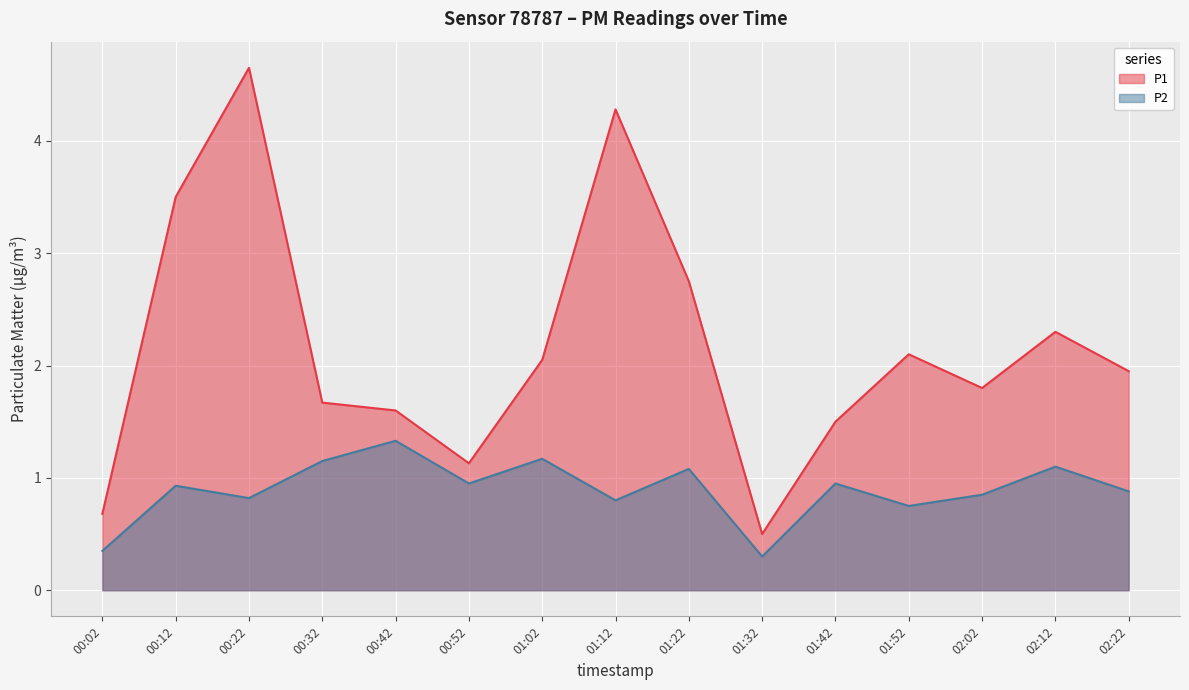

True or false: P1 and P2 intersect in this chart.

False